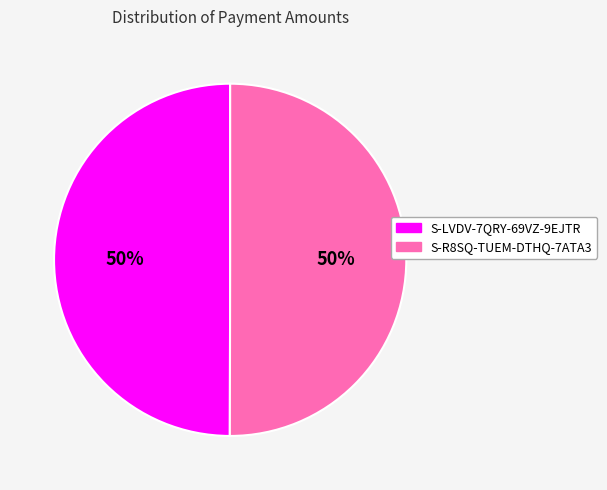

Count the number of slices in the pie.

2